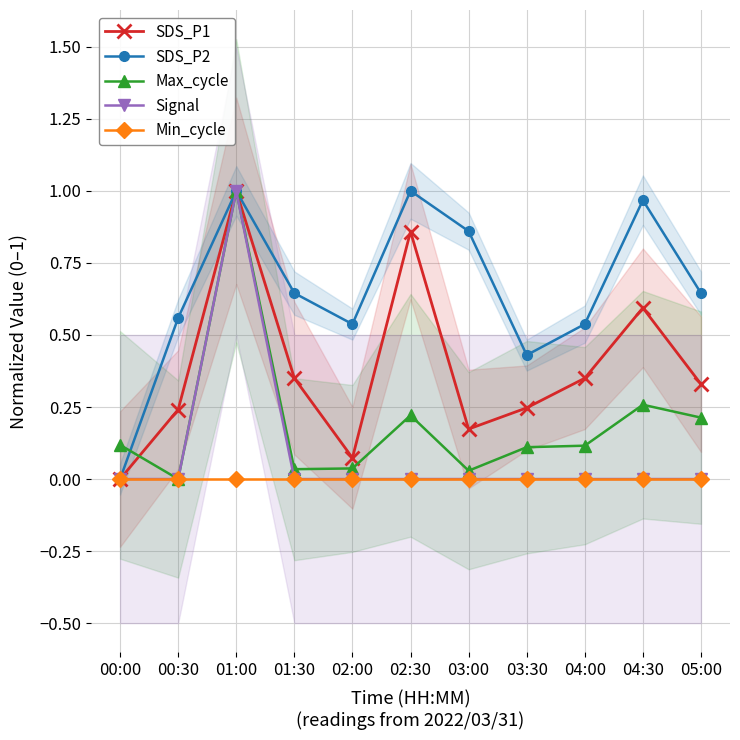

True or false: Min_cycle and SDS_P1 intersect in this chart.

False